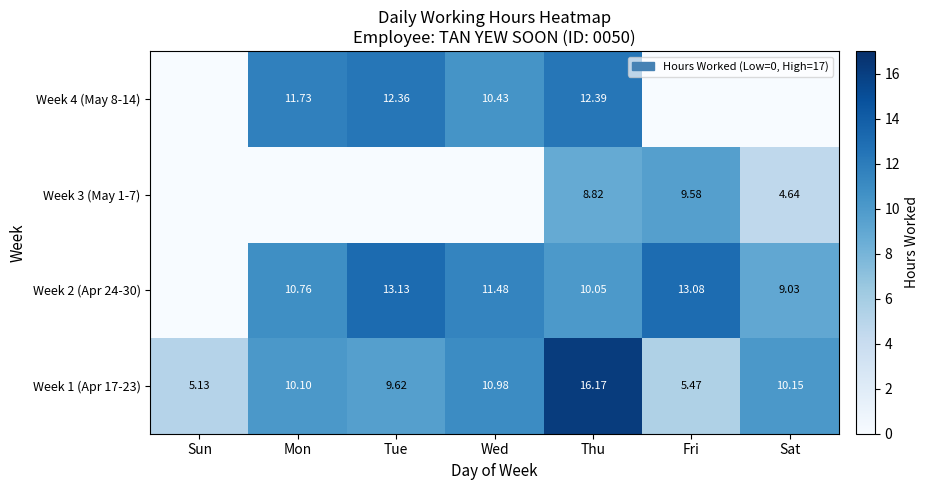

At which category does the chart reach its peak across all series?

Thu